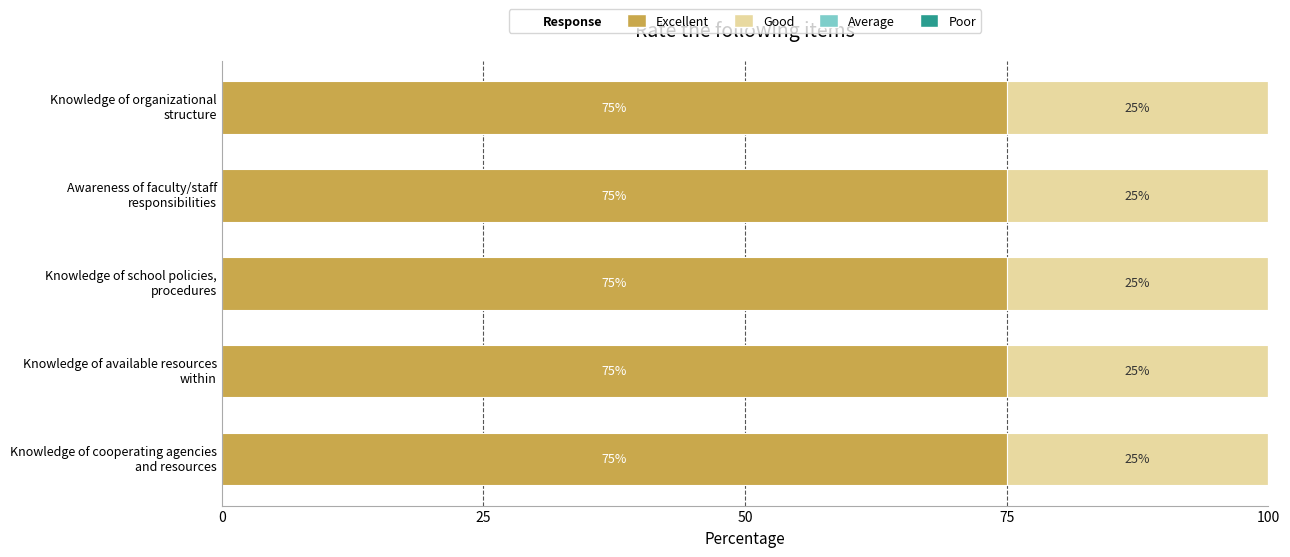

How many data points does each series have?

5